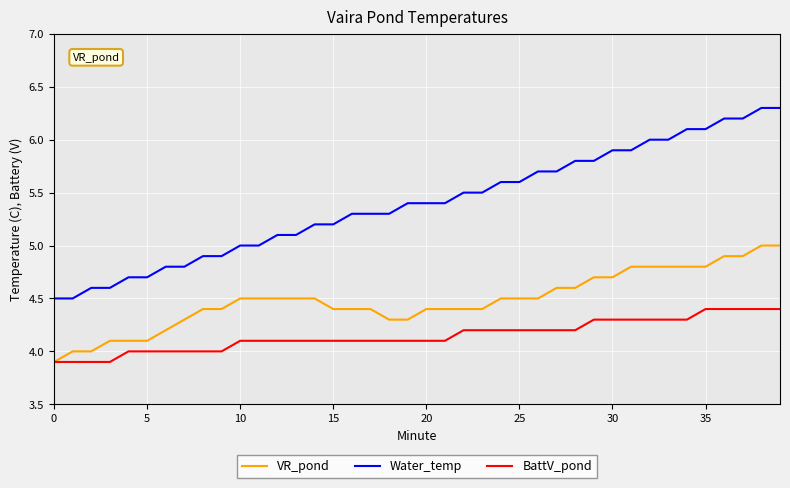

Rank the series by their maximum value, from lowest to highest.

BattV_pond, VR_pond, Water_temp